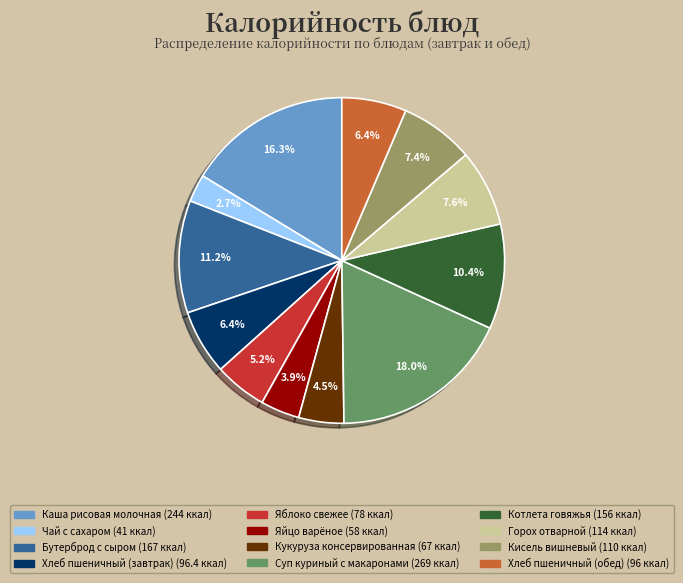

How many segments does this pie chart have?

12